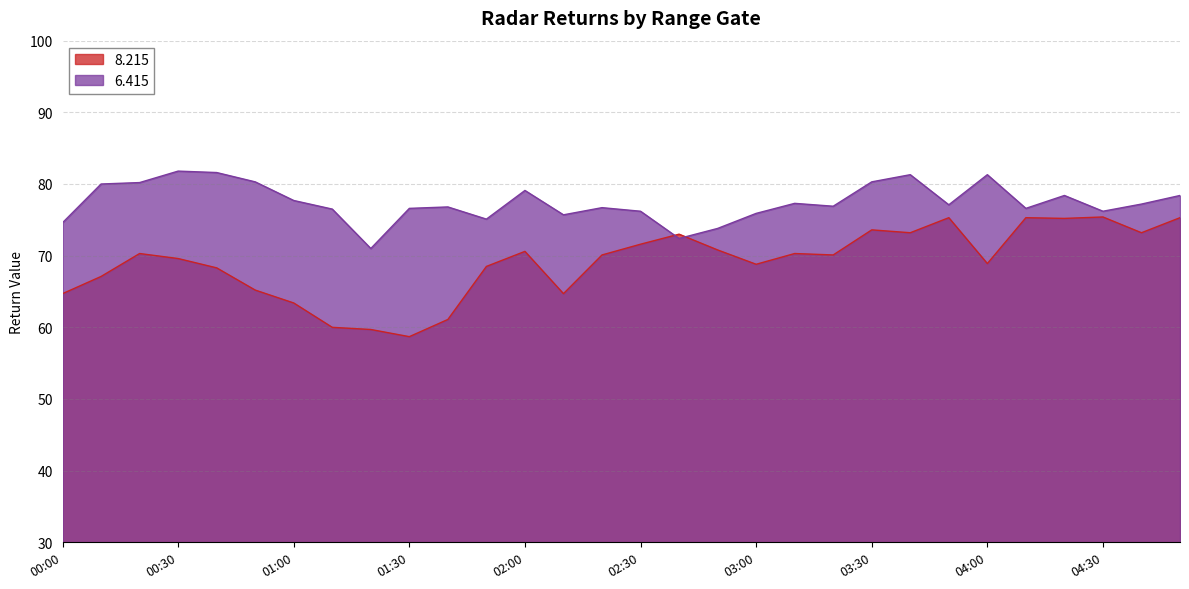

What position from the right is 02:50?

13